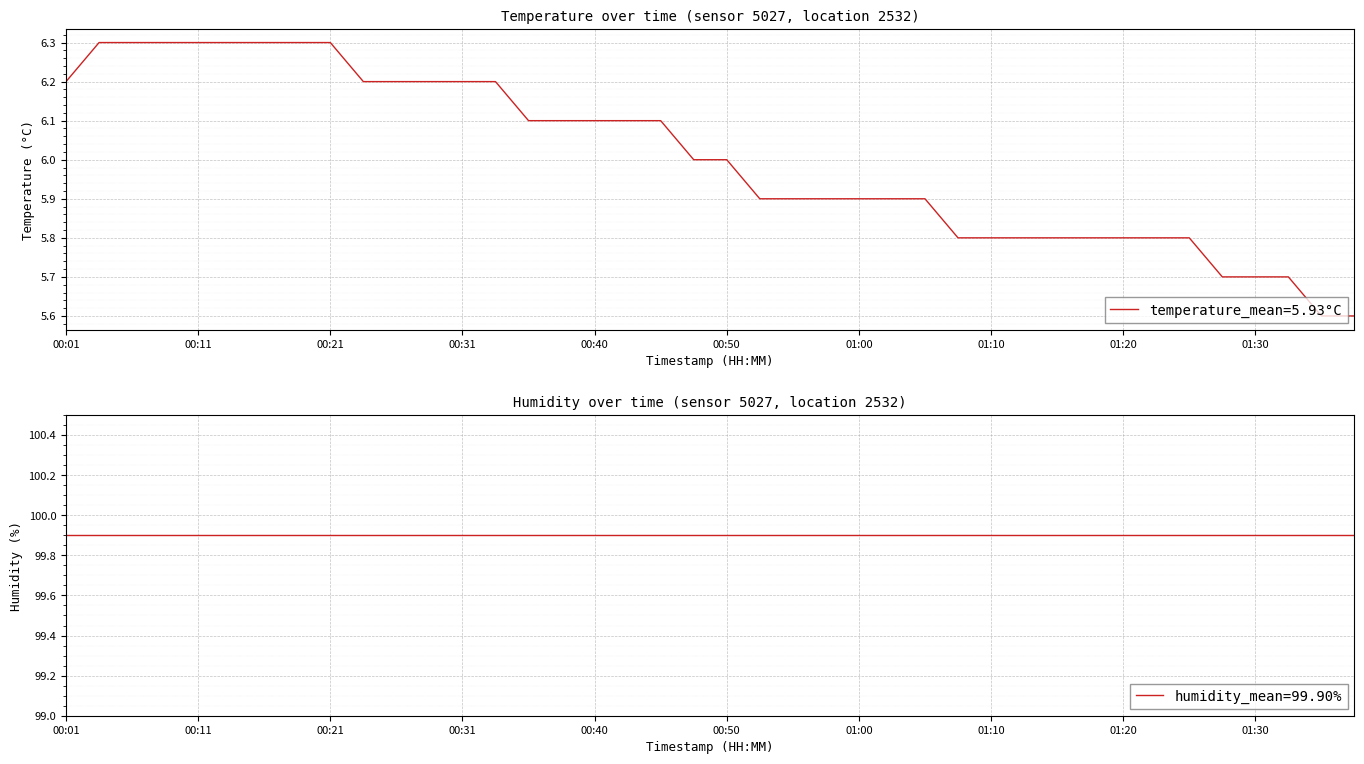

What is the minimum value for temperature_mean=5.93°C?

5.6